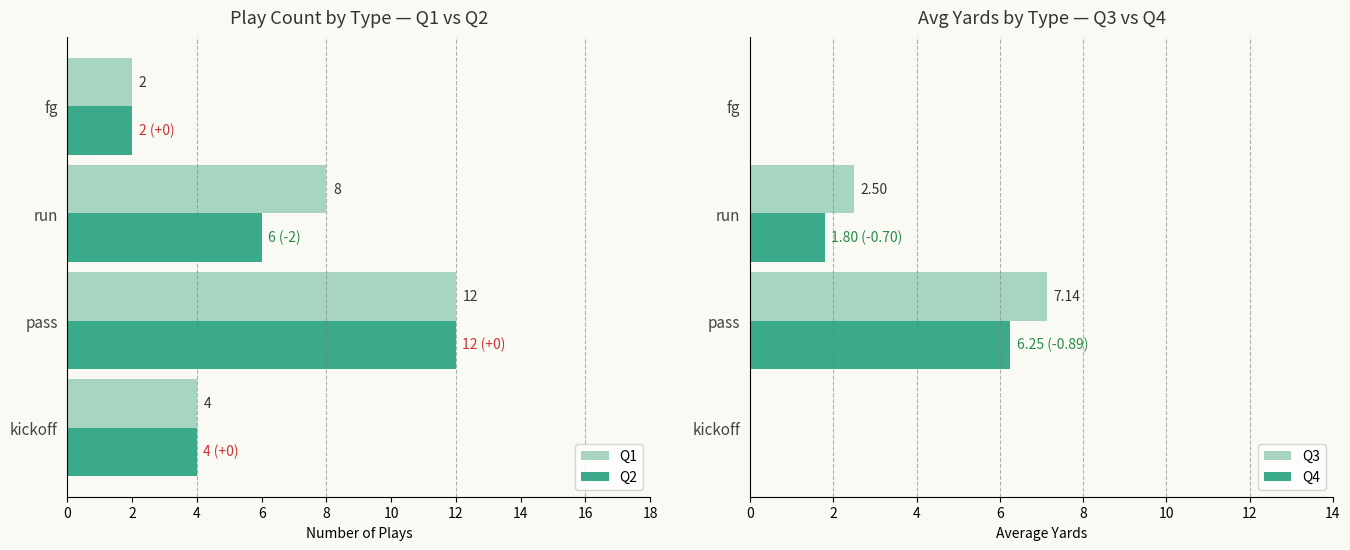

Count the number of categories in the chart.

4